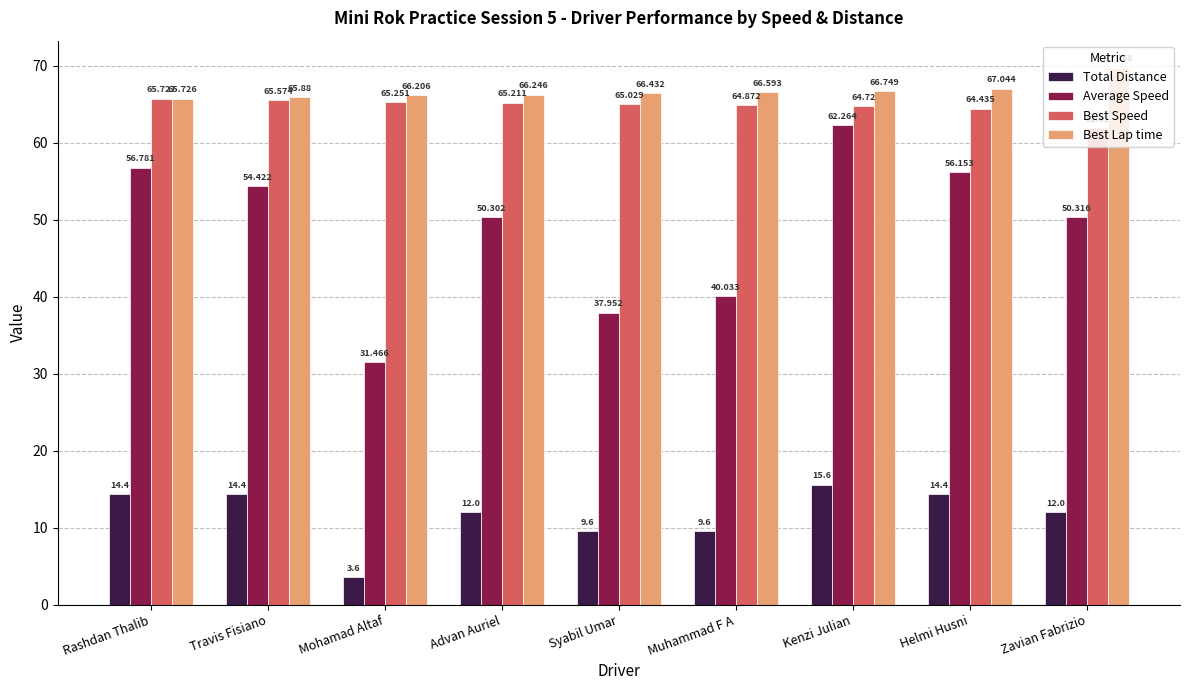

Which series has the widest spread of values?

Average Speed